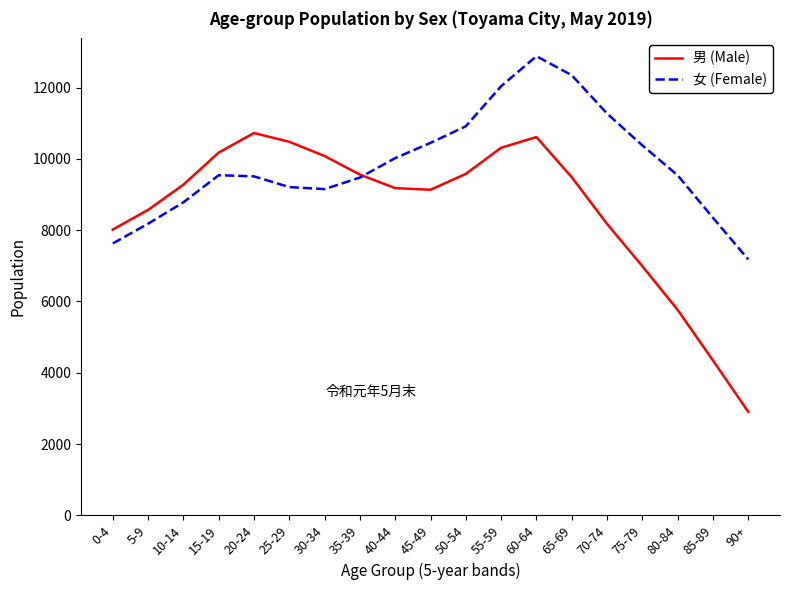

How many interior local valleys does the 女 (Female) series have?

1